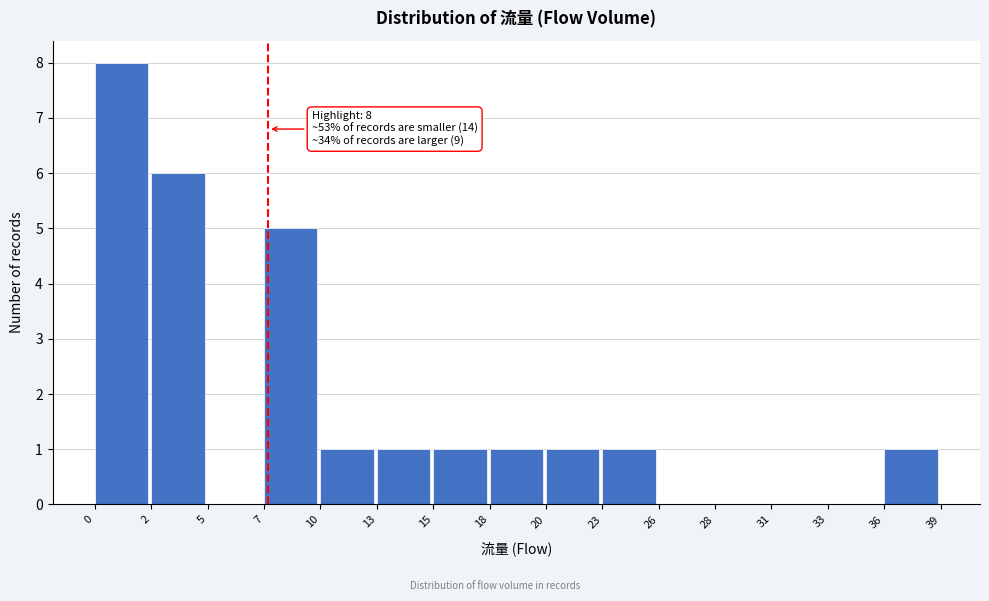

Reading left to right, extract all data points from this chart.

0=8	2=6	5=0	7=5	10=1	13=1	15=1	18=1	20=1	23=1	26=0	28=0	31=0	33=0	36=1